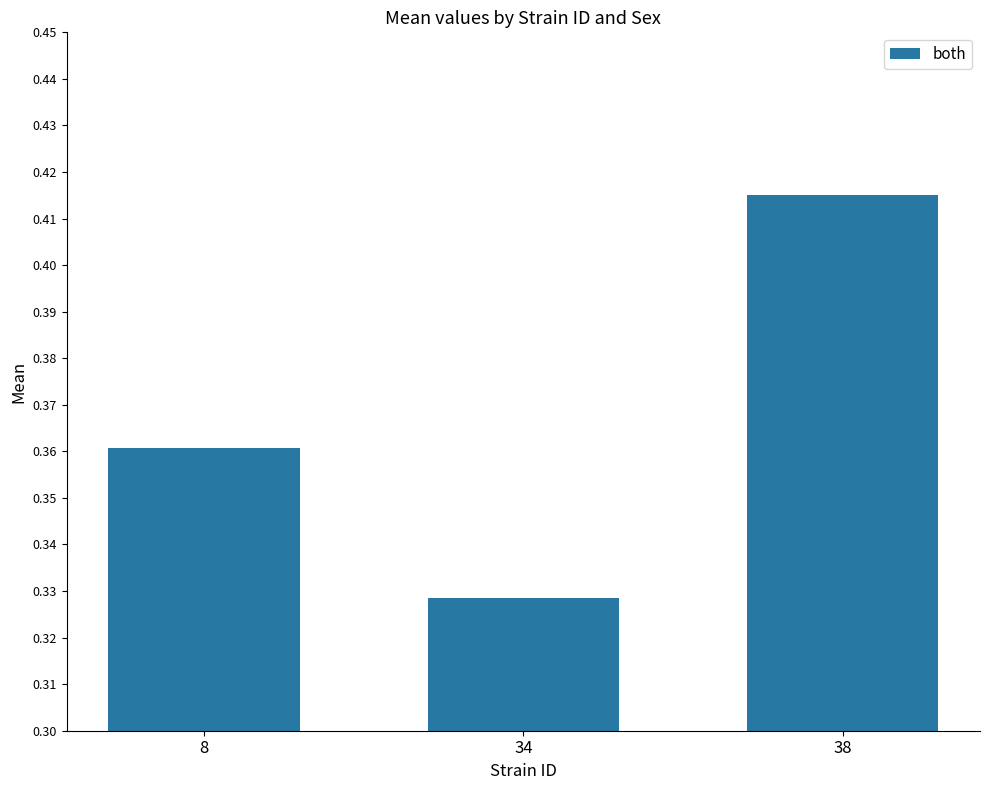

Rank the categories by value from highest to lowest.

38, 8, 34